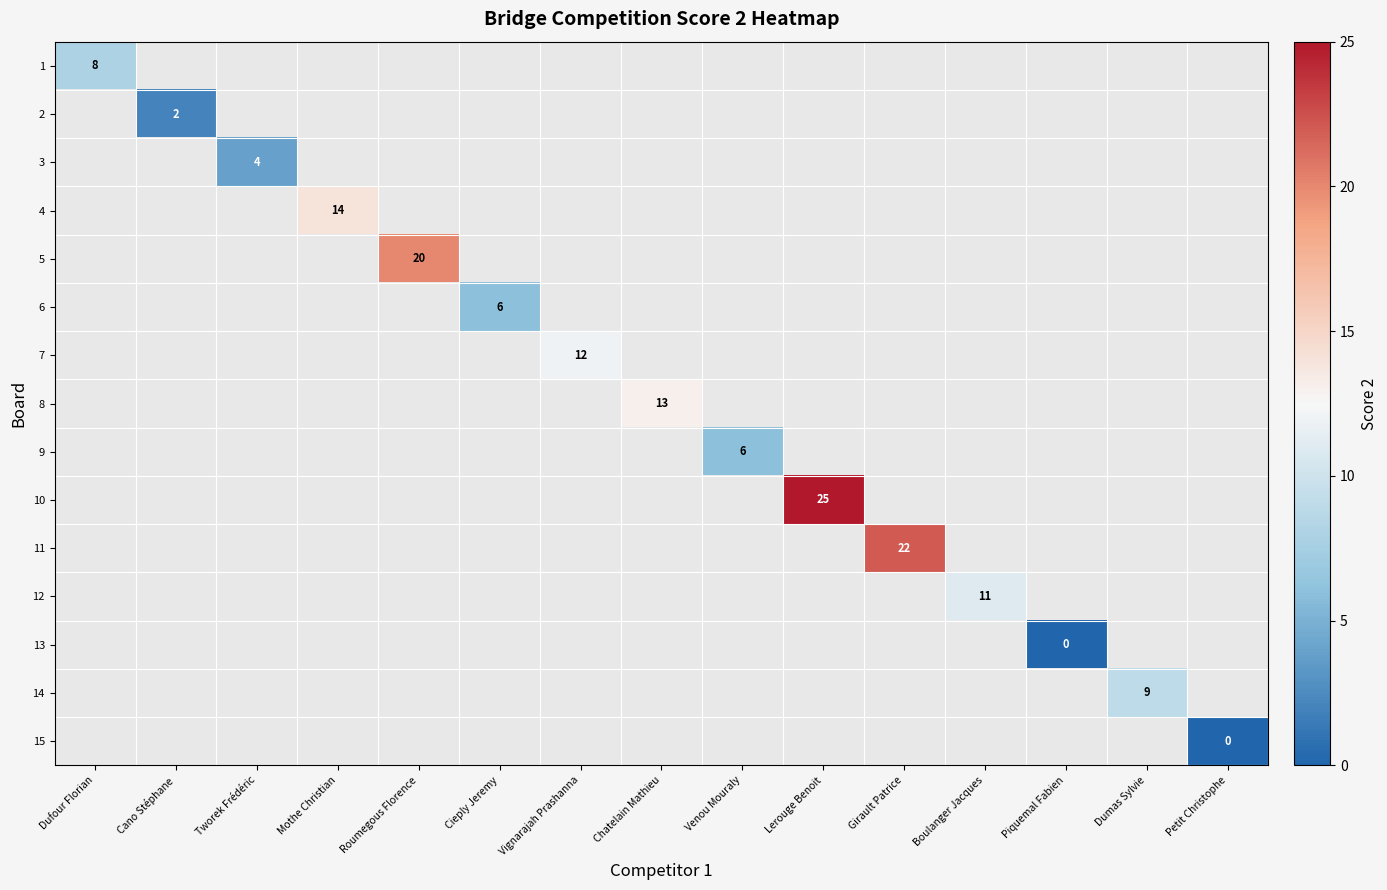

Is it true that 2 equals 2 at Cano Stéphane?

True